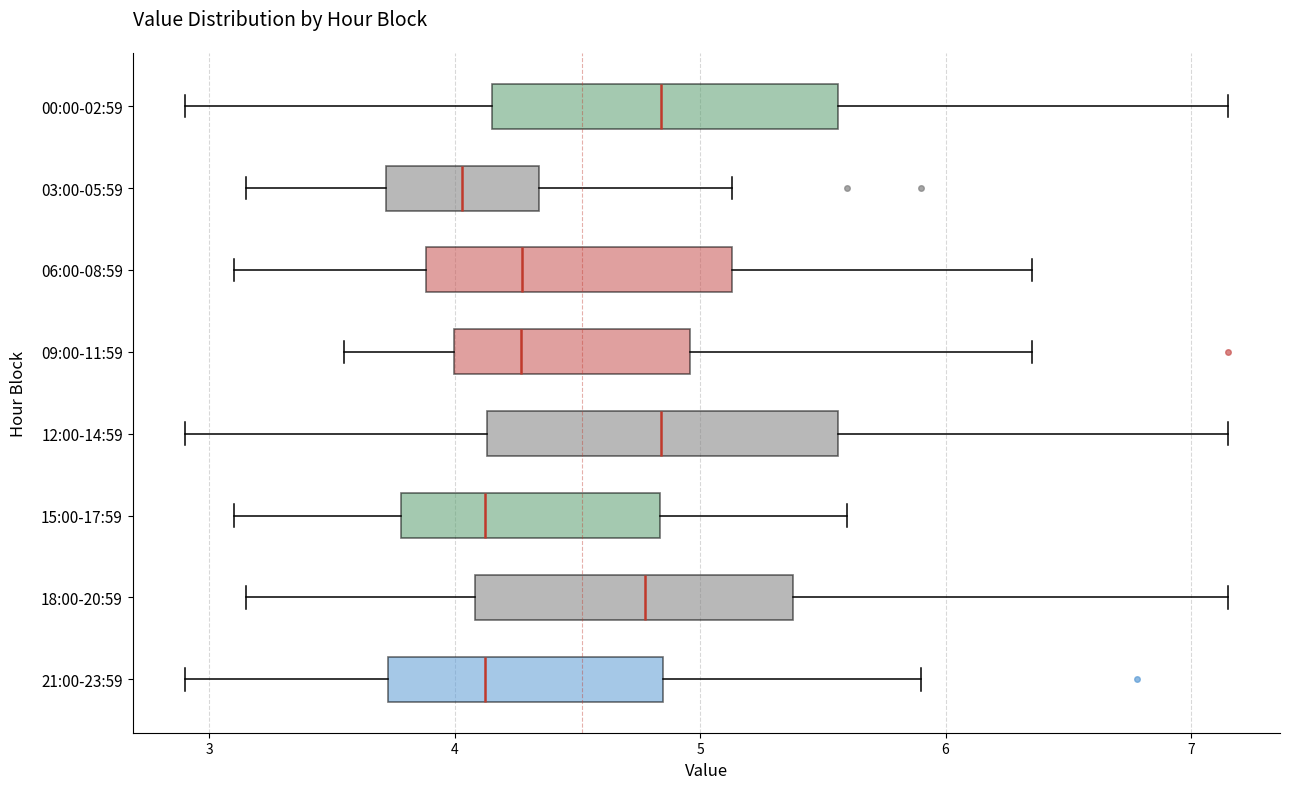

Reading bottom to top, transcribe this box plot: for each box, give where its median line is, the range the box spans, and where its two whiskers end, as read against the x-axis. The values are not printed on the chart, so give them approximately, as read against the axis.

21:00-23:59: median 4.1, box 3.7 to 4.8, whiskers 2.9 to 5.9
18:00-20:59: median 4.8, box 4.1 to 5.4, whiskers 3.2 to 7.2
15:00-17:59: median 4.1, box 3.8 to 4.8, whiskers 3.1 to 5.6
12:00-14:59: median 4.8, box 4.1 to 5.6, whiskers 2.9 to 7.2
09:00-11:59: median 4.3, box 4.0 to 5.0, whiskers 3.6 to 6.4
06:00-08:59: median 4.3, box 3.9 to 5.1, whiskers 3.1 to 6.4
03:00-05:59: median 4.0, box 3.7 to 4.3, whiskers 3.2 to 5.1
00:00-02:59: median 4.8, box 4.2 to 5.6, whiskers 2.9 to 7.2